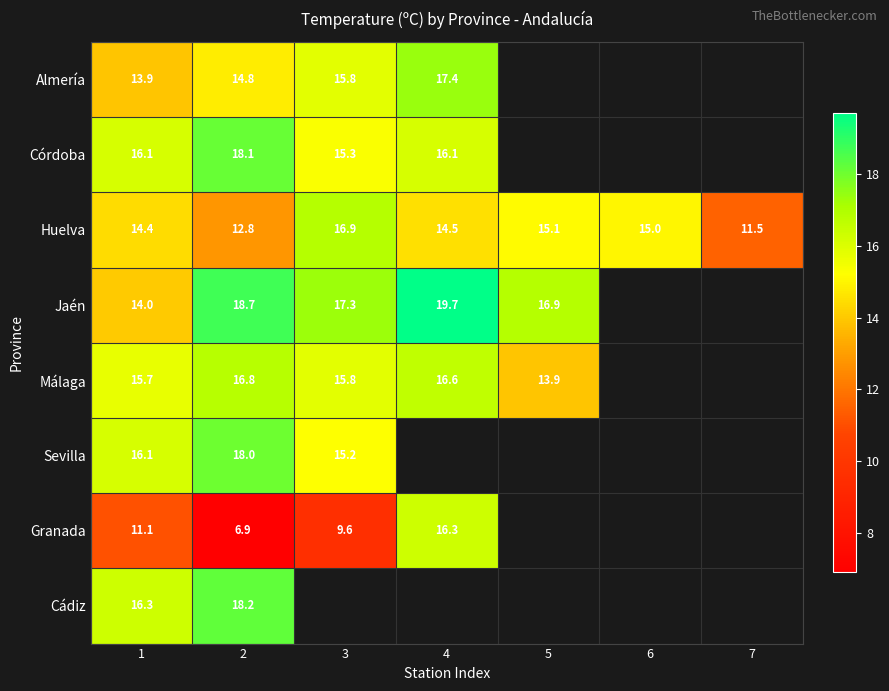

At which category is the sum across all series the highest?

2